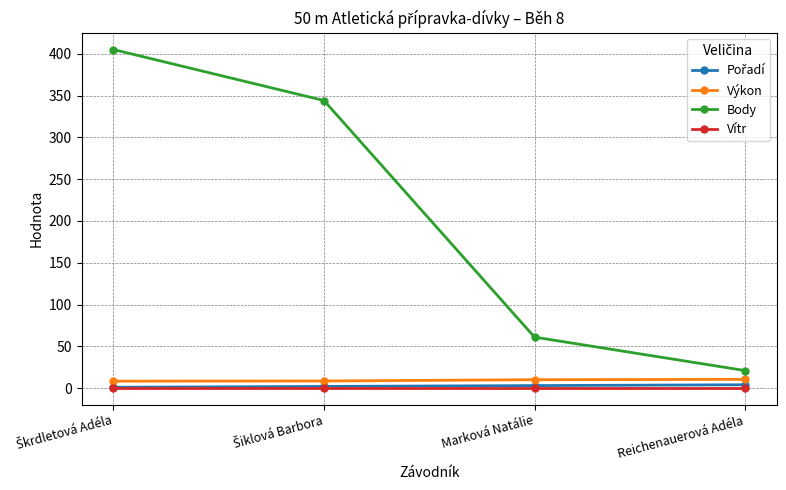

How many data points does each series have?

4